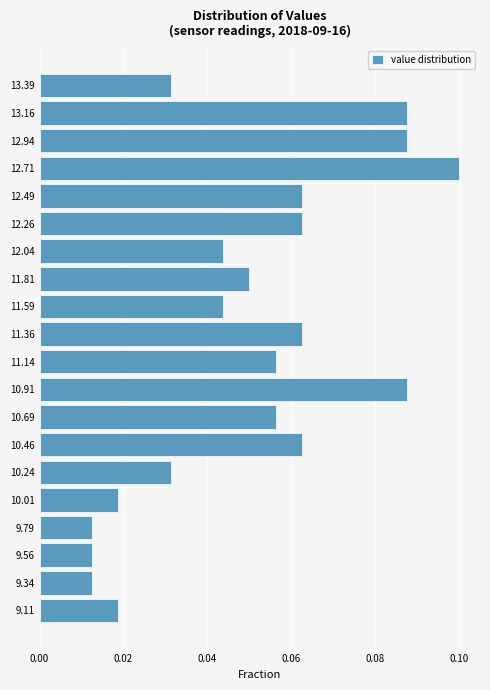

The chart shows a value of 0.1 at 11.14. True or false?

True